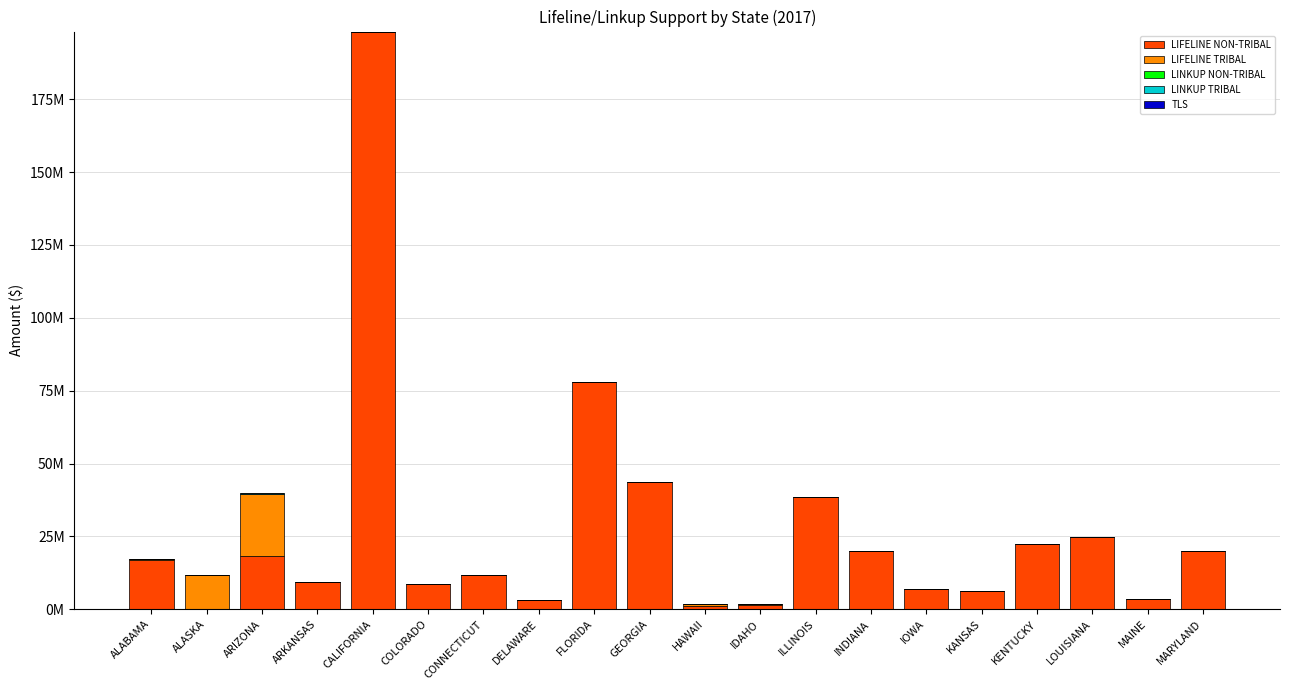

Does the chart contain stacked bars?

Yes